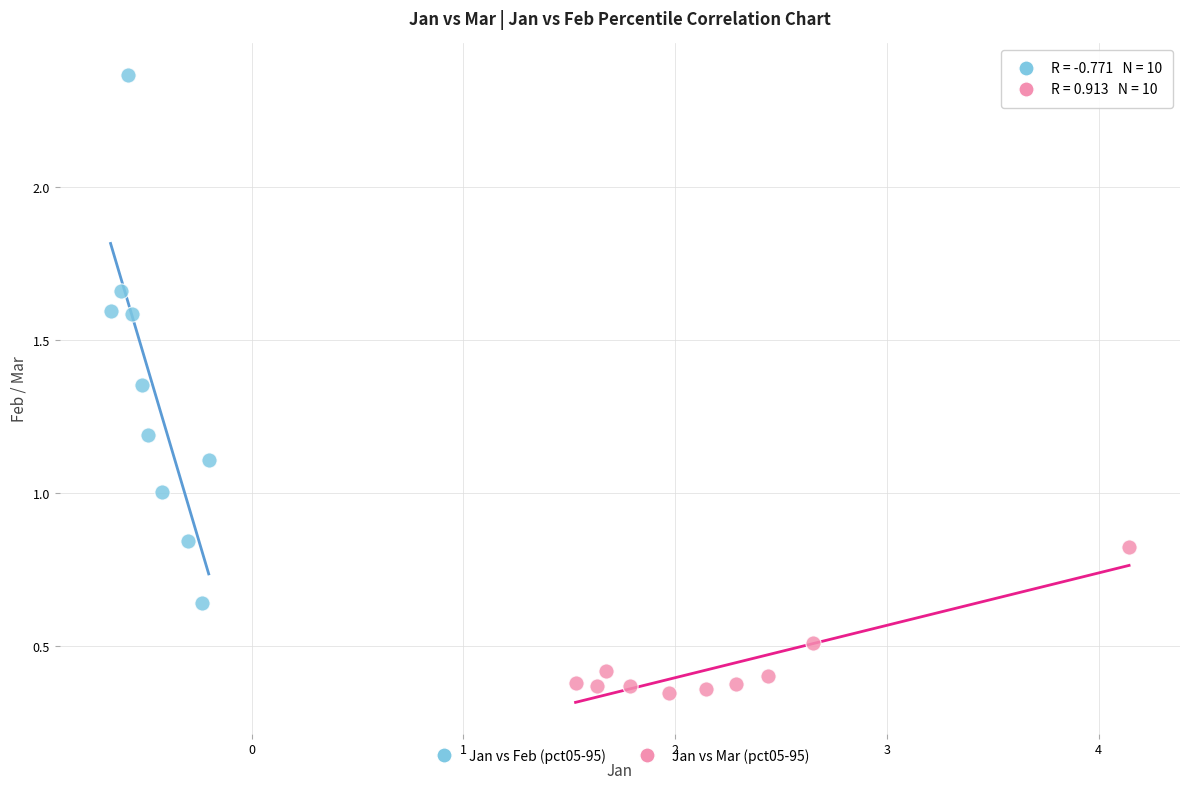

Which series reaches the minimum Y coordinate?

Jan vs Mar (pct05-95)